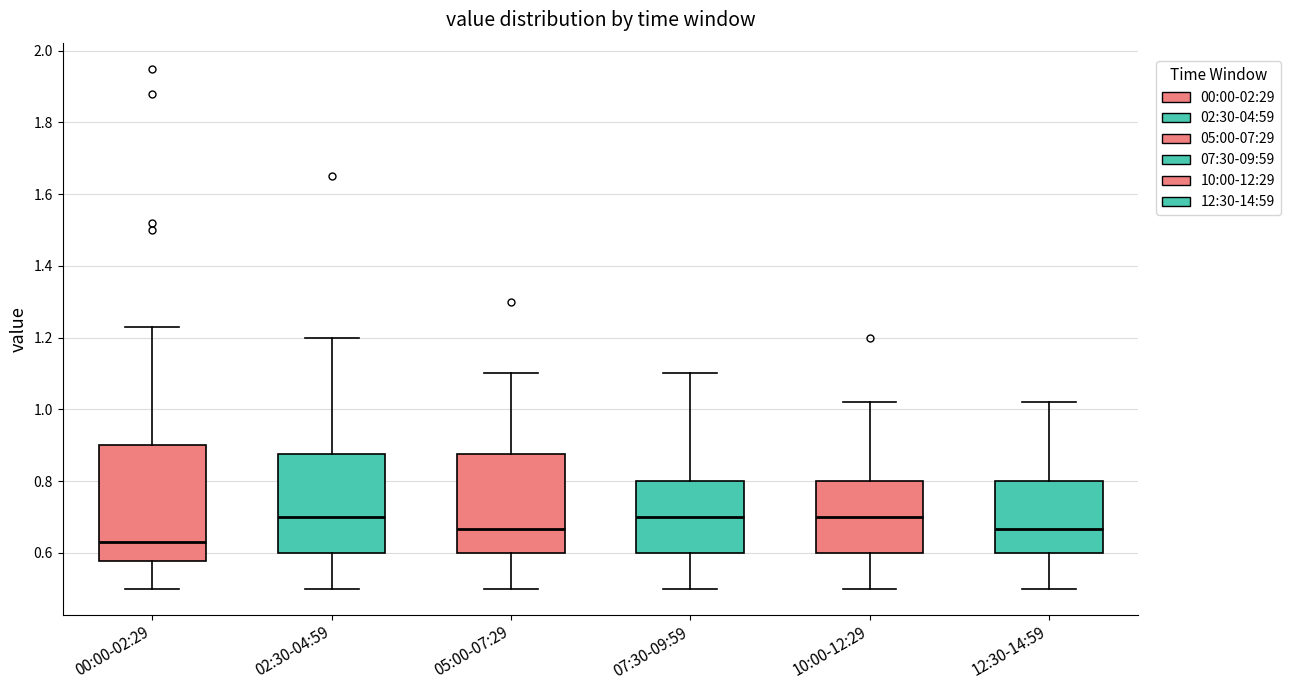

Reading left to right, transcribe this box plot: for each box, give where its median line is, the range the box spans, and where its two whiskers end, as read against the y-axis. The values are not printed on the chart, so give them approximately, as read against the axis.

00:00-02:29: median 0.64, box 0.58 to 0.90, whiskers 0.50 to 1.24
02:30-04:59: median 0.70, box 0.60 to 0.88, whiskers 0.50 to 1.20
05:00-07:29: median 0.66, box 0.60 to 0.88, whiskers 0.50 to 1.10
07:30-09:59: median 0.70, box 0.60 to 0.80, whiskers 0.50 to 1.10
10:00-12:29: median 0.70, box 0.60 to 0.80, whiskers 0.50 to 1.02
12:30-14:59: median 0.66, box 0.60 to 0.80, whiskers 0.50 to 1.02